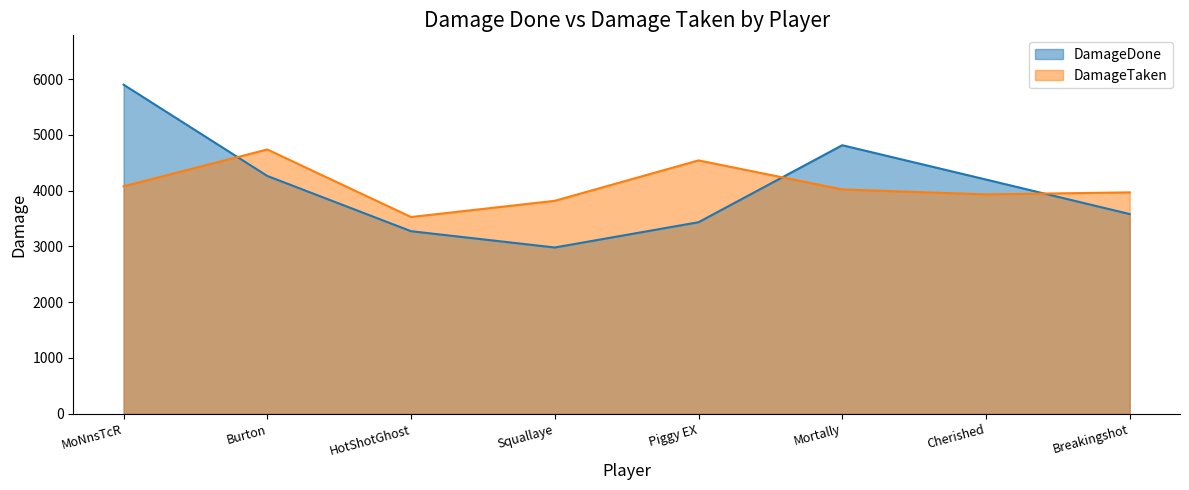

What is the label of the 7th point from the left?

Cherished